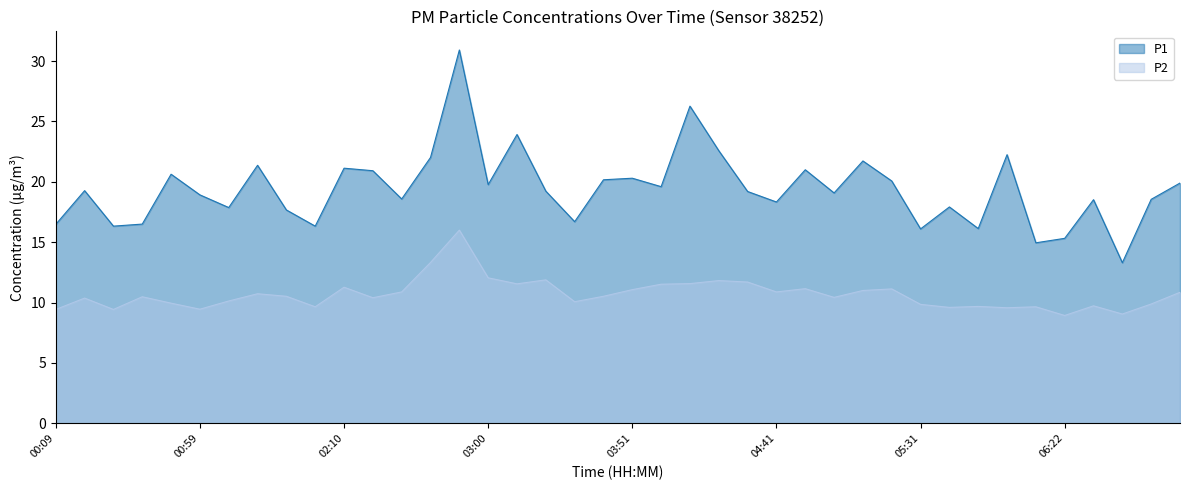

What is the maximum value for P2?

16.0